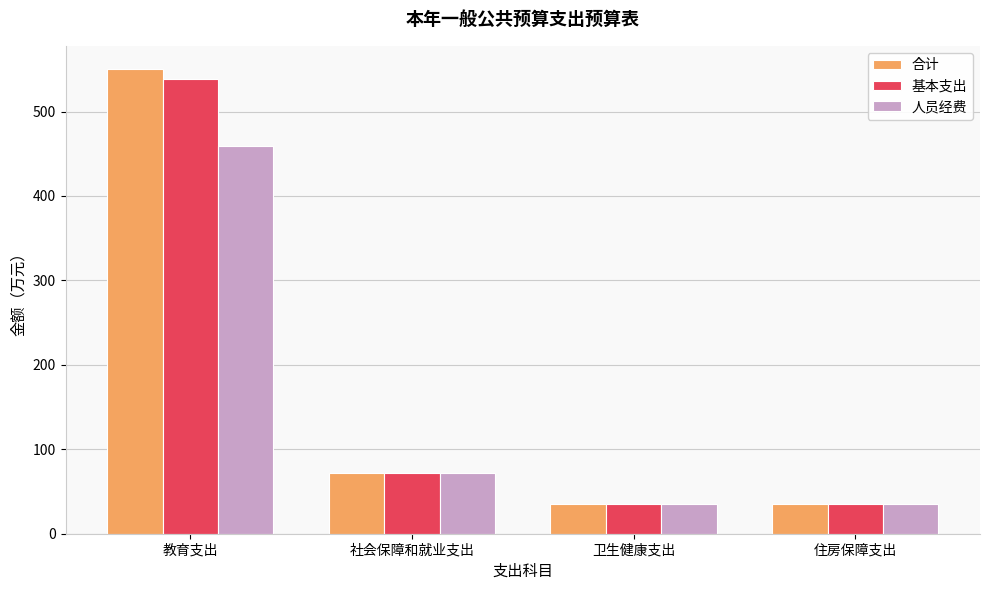

Is it true that 人员经费 equals 72.3 at 社会保障和就业支出?

True